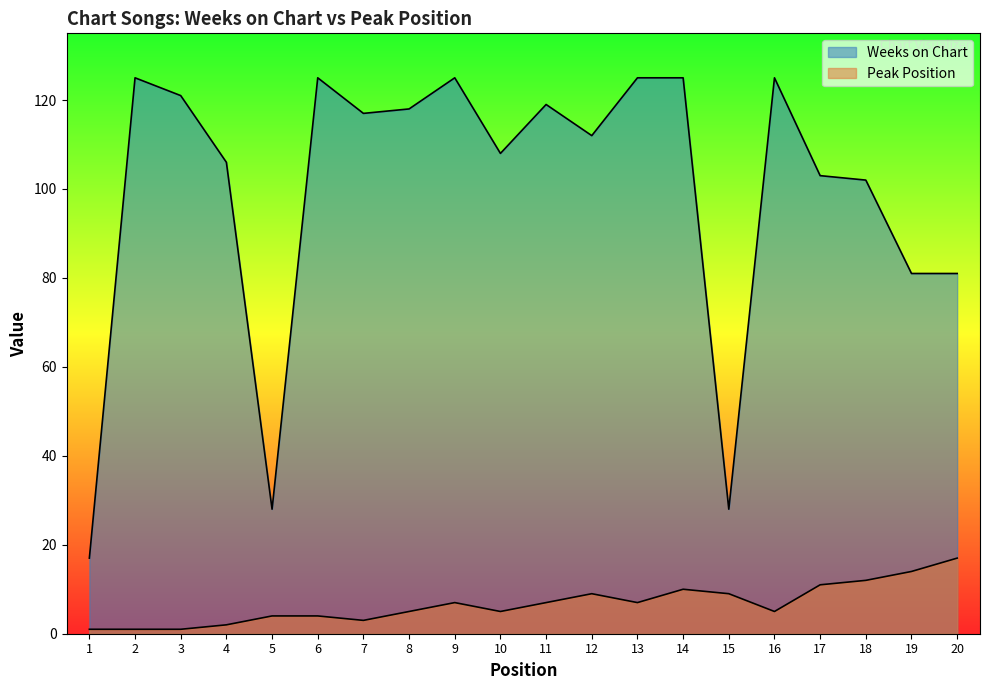

At how many categories does at least one series exceed 62?

17